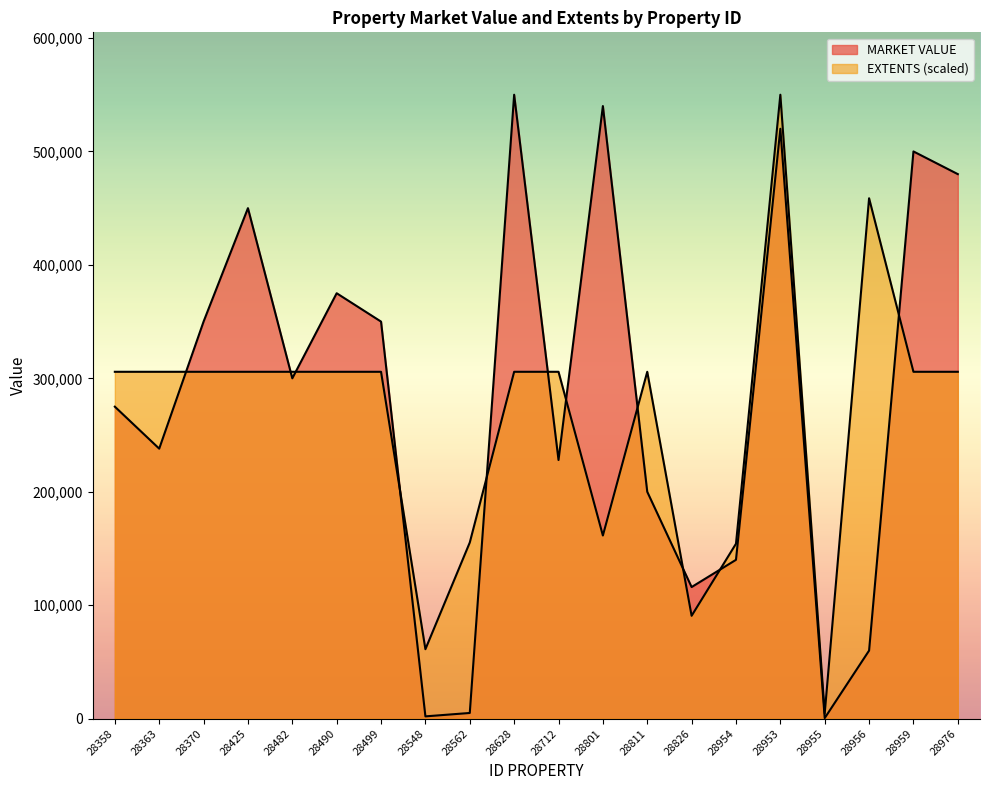

How many interior local peaks does the MARKET VALUE series have?

6